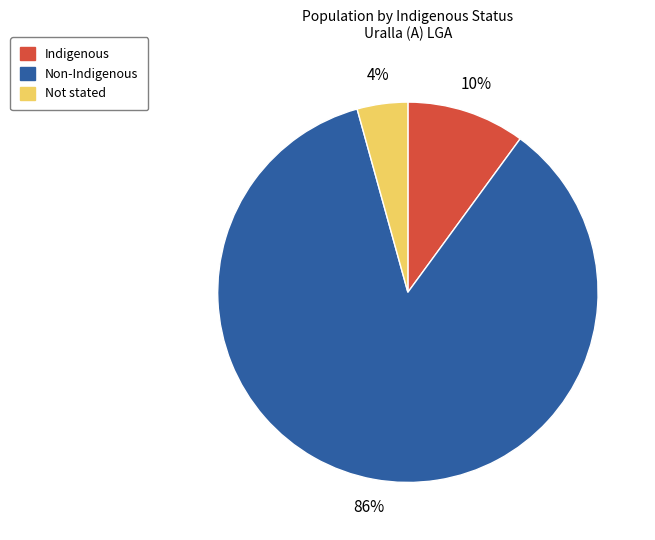

Do Indigenous and Non-Indigenous together represent more than half of the pie?

Yes